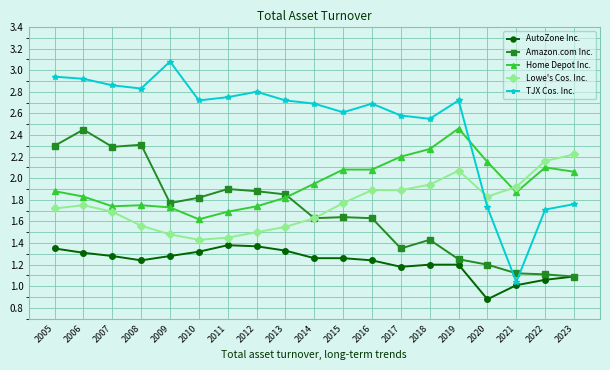

What is the total value across all series at 2013?

9.3